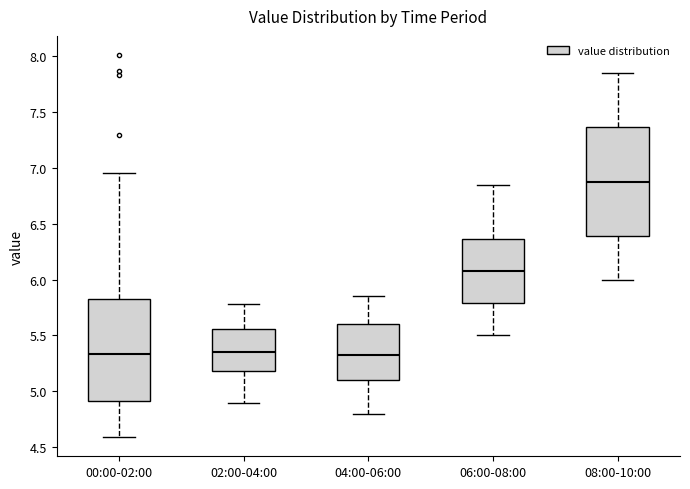

Reading left to right, transcribe this box plot: for each box, give where its median line is, the range the box spans, and where its two whiskers end, as read against the y-axis. The values are not printed on the chart, so give them approximately, as read against the axis.

00:00-02:00: median 5.35, box 4.90 to 5.85, whiskers 4.60 to 6.95
02:00-04:00: median 5.35, box 5.20 to 5.55, whiskers 4.90 to 5.80
04:00-06:00: median 5.35, box 5.10 to 5.60, whiskers 4.80 to 5.85
06:00-08:00: median 6.10, box 5.80 to 6.35, whiskers 5.50 to 6.85
08:00-10:00: median 6.90, box 6.40 to 7.35, whiskers 6.00 to 7.85